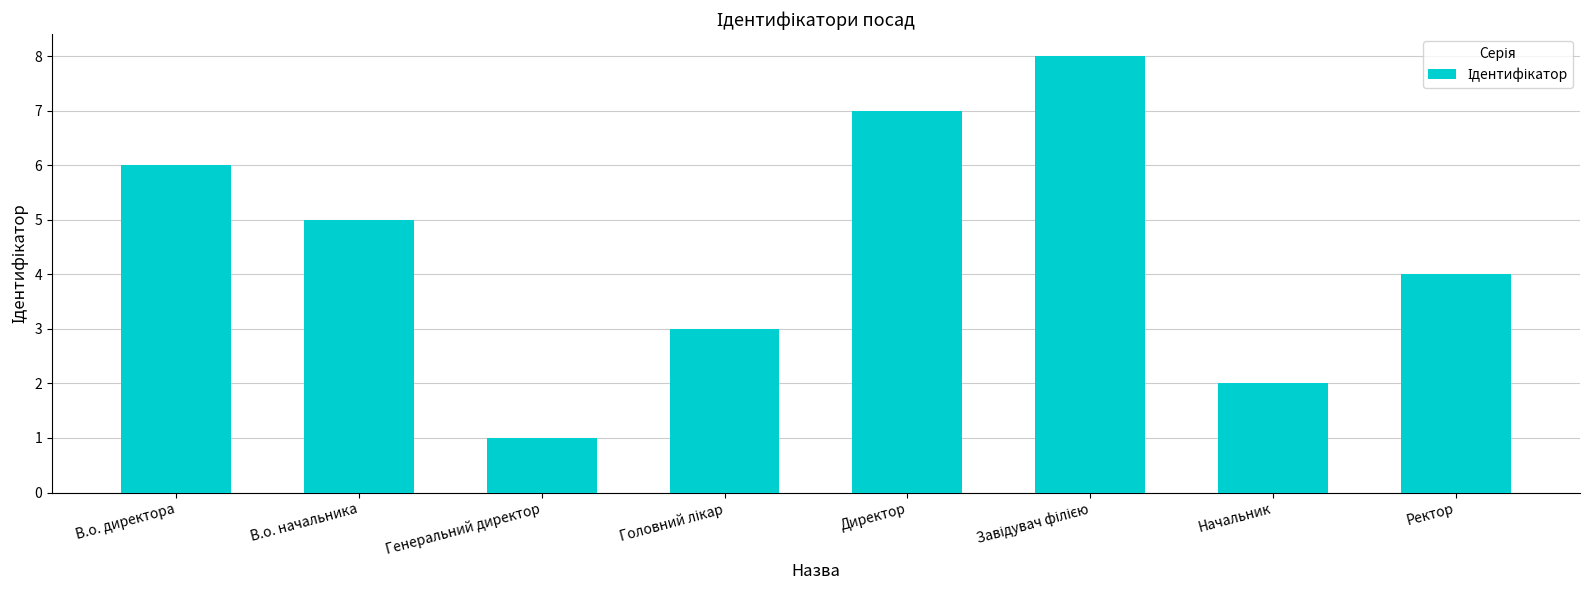

Read the value at В.о. начальника.

5